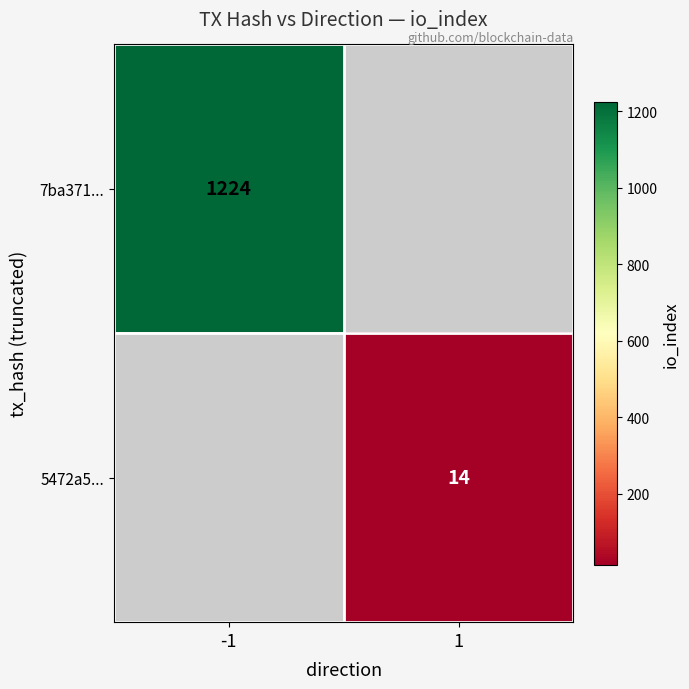

What is the smallest value displayed?

14.0